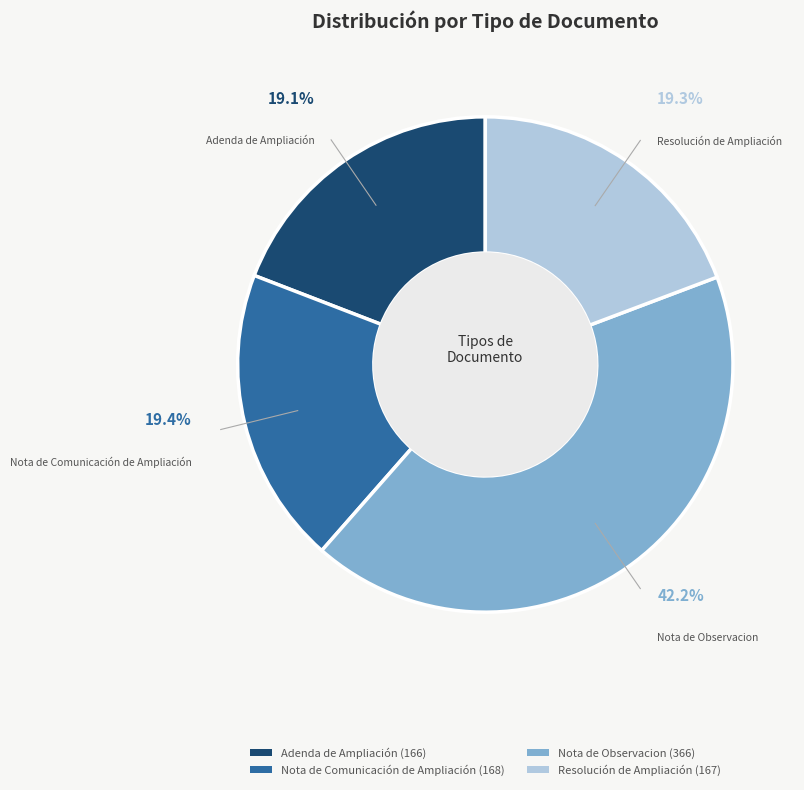

Is it true that Resolución de Ampliación is 19% of the pie?

True